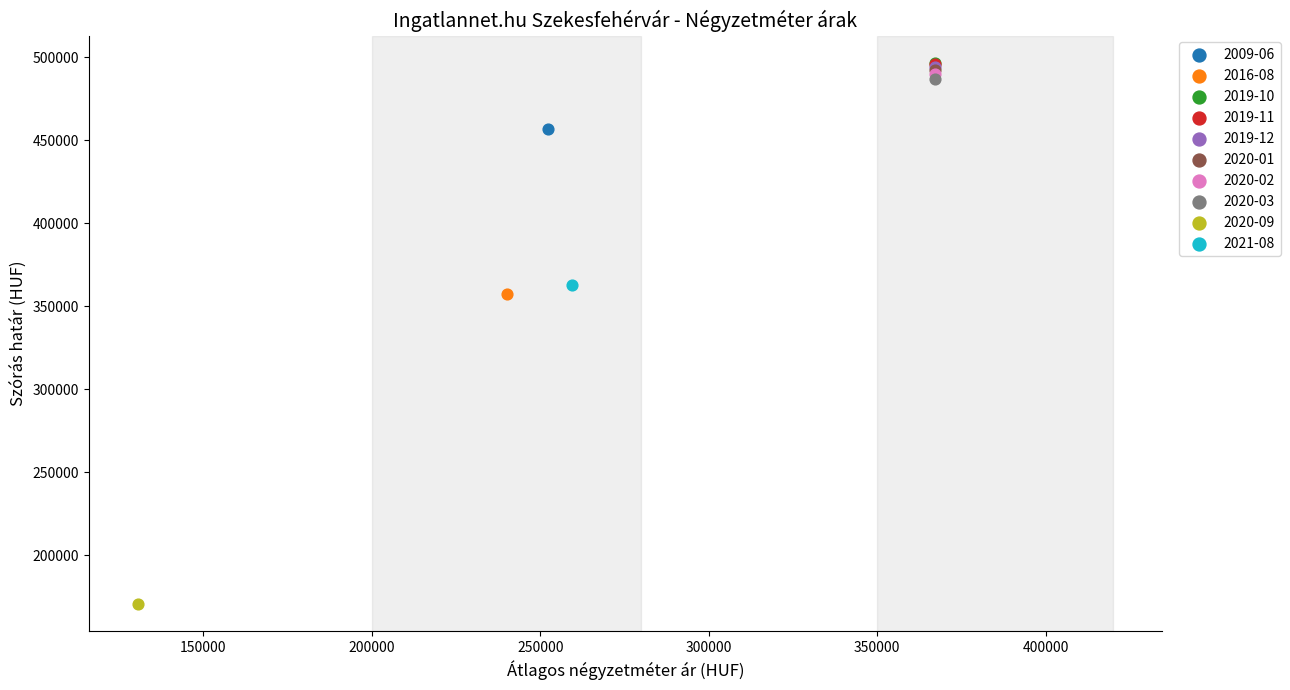

What are all the series names shown in the legend?

2009-06, 2016-08, 2019-10, 2019-11, 2019-12, 2020-01, 2020-02, 2020-03, 2020-09, 2021-08